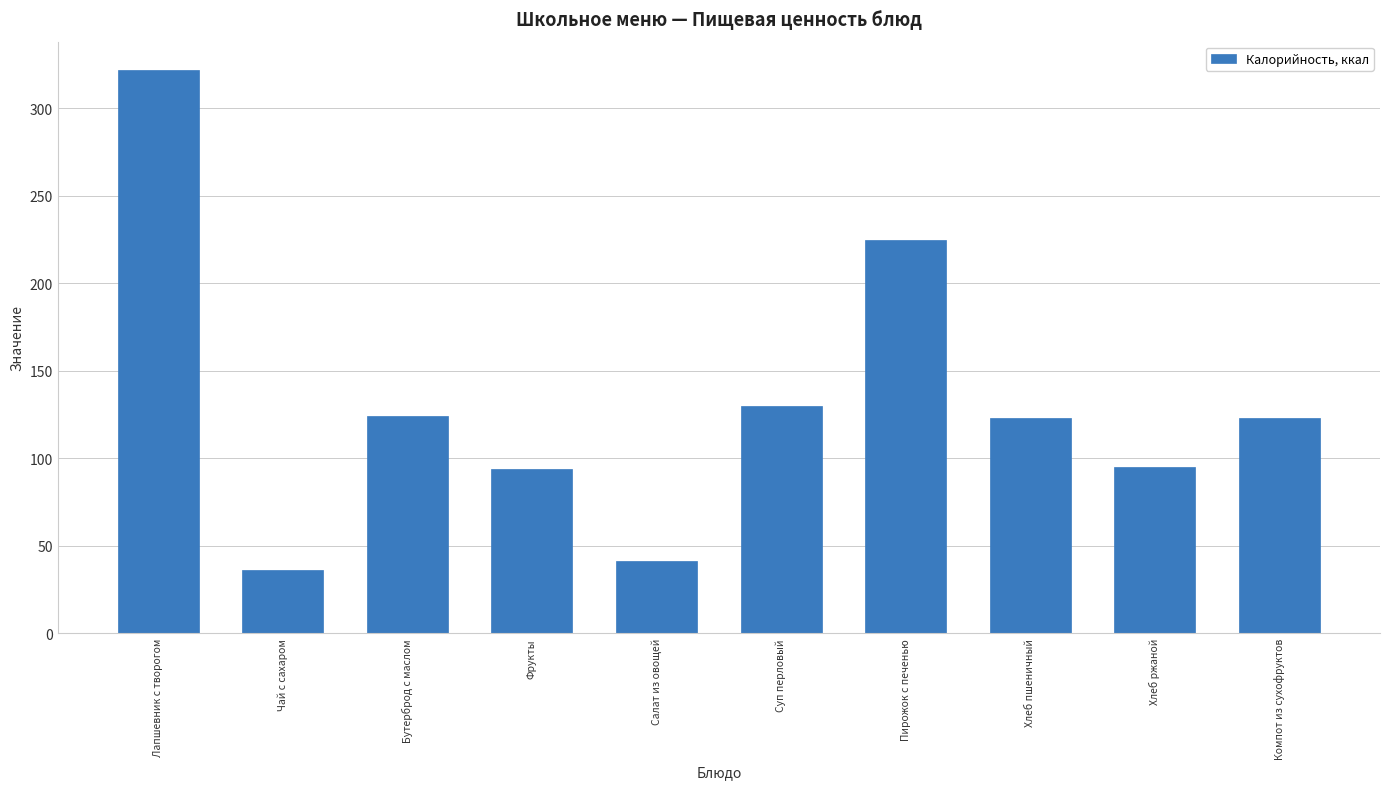

Where does the data first go above 123?

Лапшевник с творогом